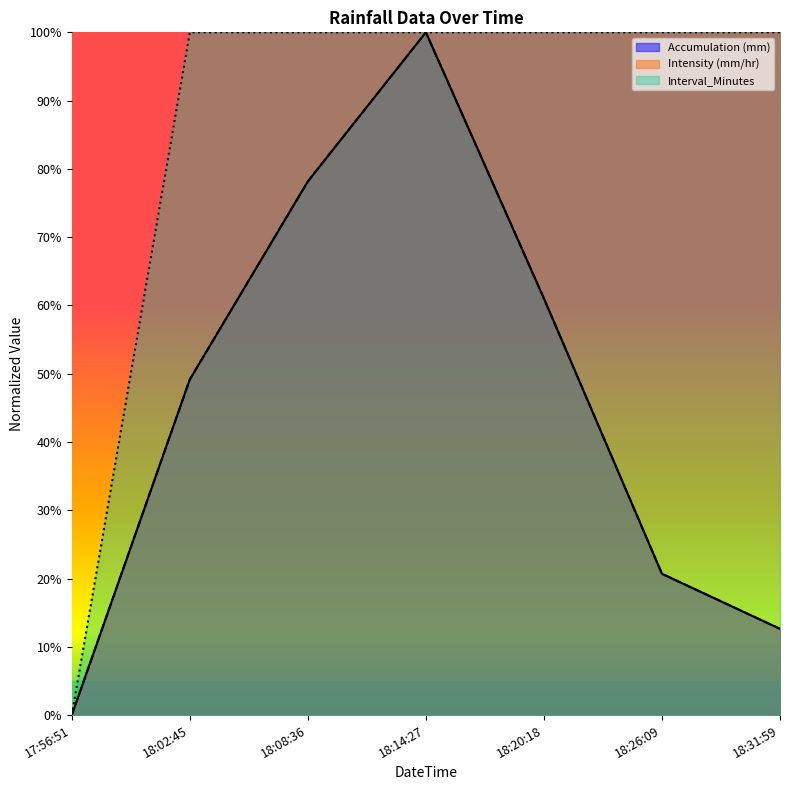

Between 17:56:51 and 18:20:18, which series saw the biggest shift?

Interval_Minutes